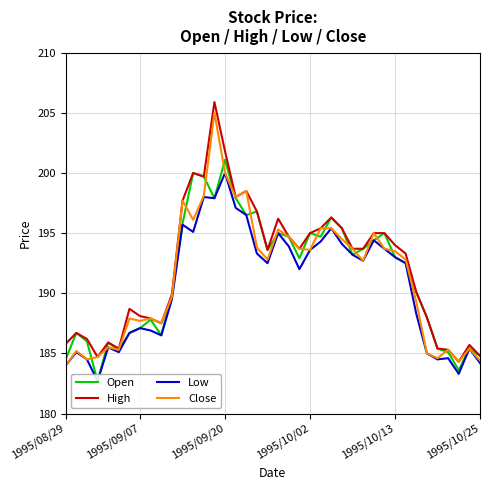

Reading left to right, list all the values displayed in this chart.

Open: 184.5	186.7	186.0	182.7	185.9	185.3	186.7	187.1	187.8	186.5	189.9	195.8	200.0	199.7	197.9	201.1	197.9	196.5	196.8	193.6	195.0	194.7	192.9	195.0	194.7	196.3	195.4	193.2	193.7	194.4	195.0	193.0	192.5	190.1	188.0	185.4	185.1	183.6	185.4	184.8
High: 185.8	186.7	186.2	184.7	185.9	185.4	188.7	188.1	187.9	187.5	189.9	197.7	200.0	199.7	205.9	201.8	198.0	198.5	196.8	193.6	196.2	194.7	193.7	195.0	195.4	196.3	195.4	193.7	193.7	195.0	195.0	194.0	193.3	190.1	188.0	185.4	185.3	184.3	185.7	184.8
Low: 184.0	185.1	184.5	182.7	185.5	185.1	186.7	187.1	186.9	186.5	189.5	195.7	195.1	198.0	197.9	200.0	197.1	196.5	193.3	192.5	195.0	193.9	192.0	193.6	194.3	195.4	194.1	193.2	192.7	194.4	193.7	193.0	192.5	188.3	185.0	184.5	184.6	183.3	185.4	184.2
Close: 184.0	185.2	184.5	184.7	185.5	185.3	187.9	187.7	187.9	187.5	189.7	197.7	196.1	198.1	205.0	200.0	198.0	198.5	193.8	192.8	195.3	194.7	193.7	193.6	195.4	195.4	194.5	193.7	192.7	195.0	193.7	193.5	192.8	189.3	185.0	184.6	185.3	184.3	185.4	184.4